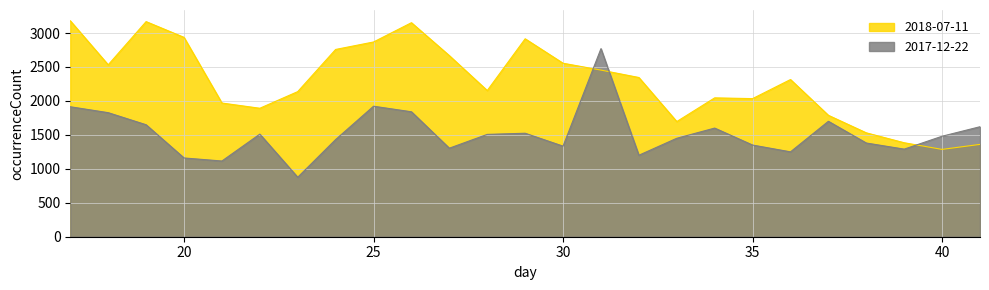

Reading left to right, what are all the values shown in this chart?

2018-07-11: 3180	2532	3168	2936	1969	1892	2137	2758	2868	3152	2667	2153	2915	2555	2454	2345	1696	2045	2034	2315	1788	1530	1384	1286	1360
2017-12-22: 1914	1827	1649	1160	1115	1511	876	1431	1922	1840	1304	1507	1524	1334	2770	1200	1450	1600	1350	1250	1700	1380	1290	1480	1620